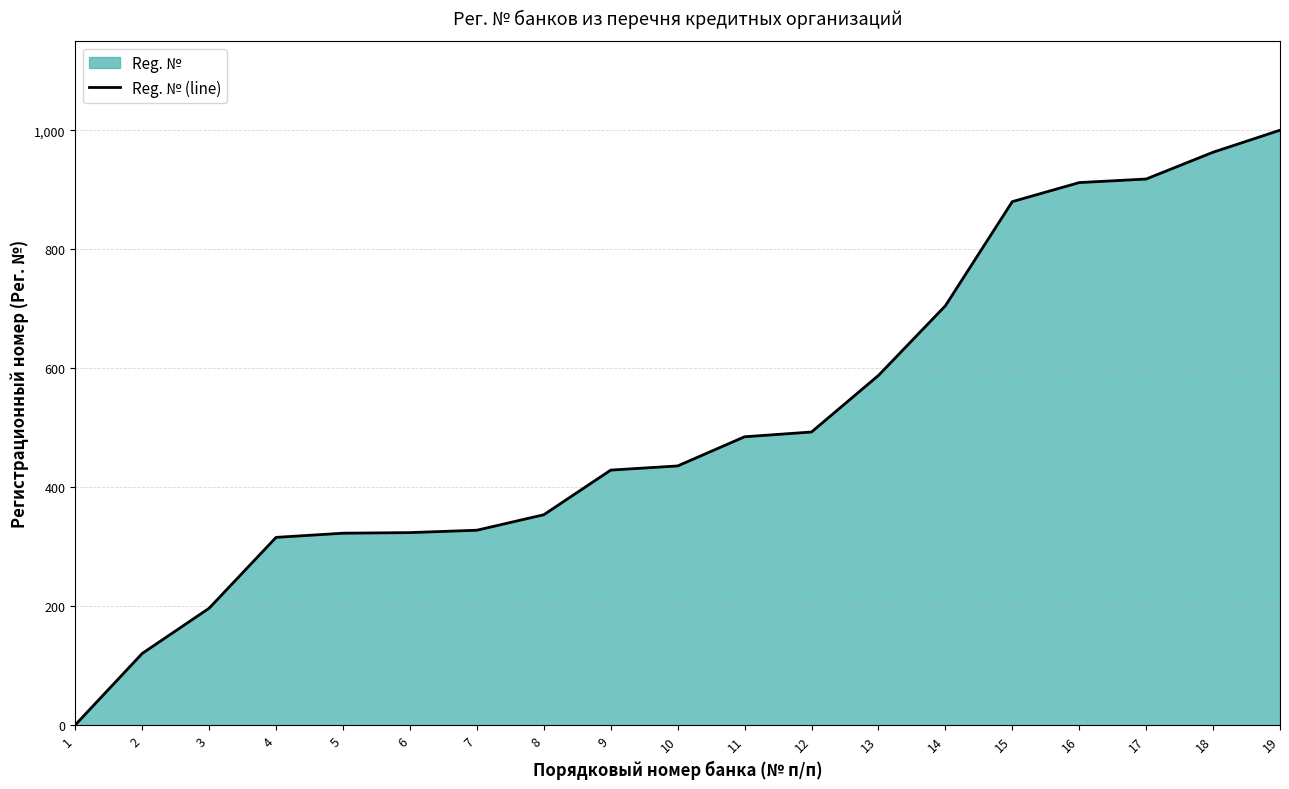

Where is the data nearest to the value 500?

12